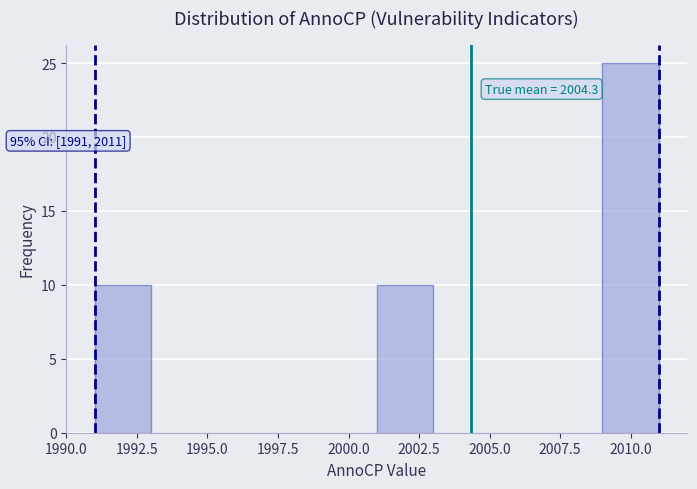

Over which range of the x-axis is the bar tallest?

2009 to 2011